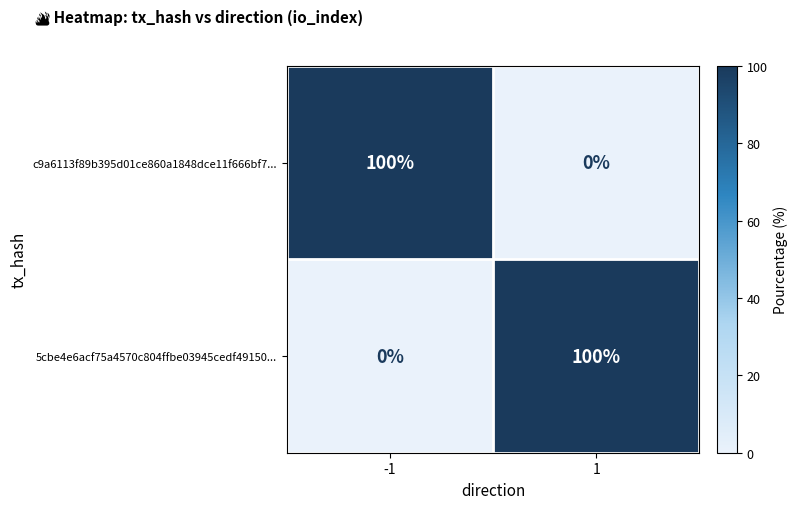

True or false: c9a6113f89b395d01ce860a1848dce11f666bf7... has a value of 0 at 1.

True